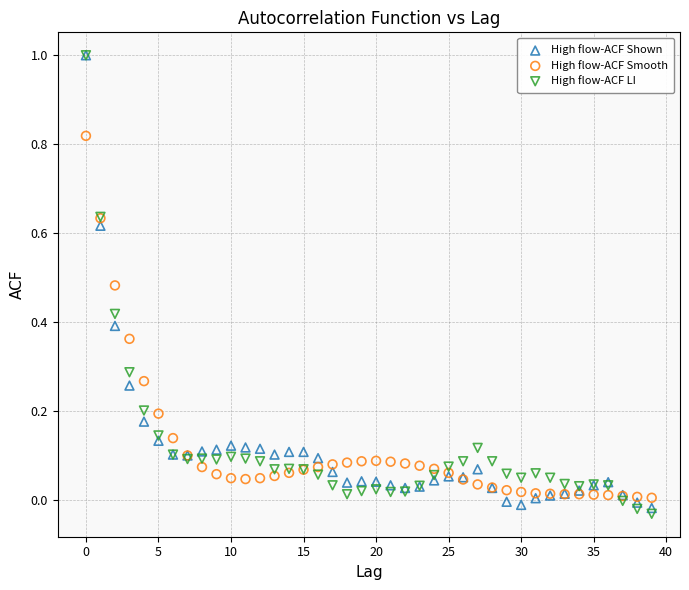

Which series reaches the minimum Y coordinate?

High flow-ACF LI